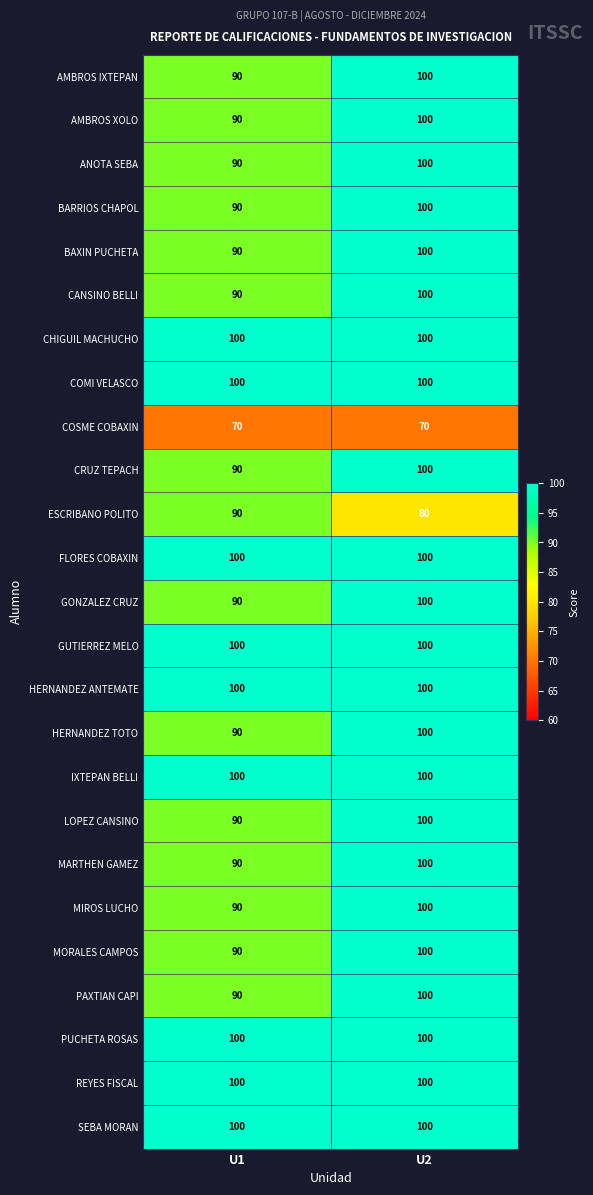

What is the total value across all series at U2?

2450